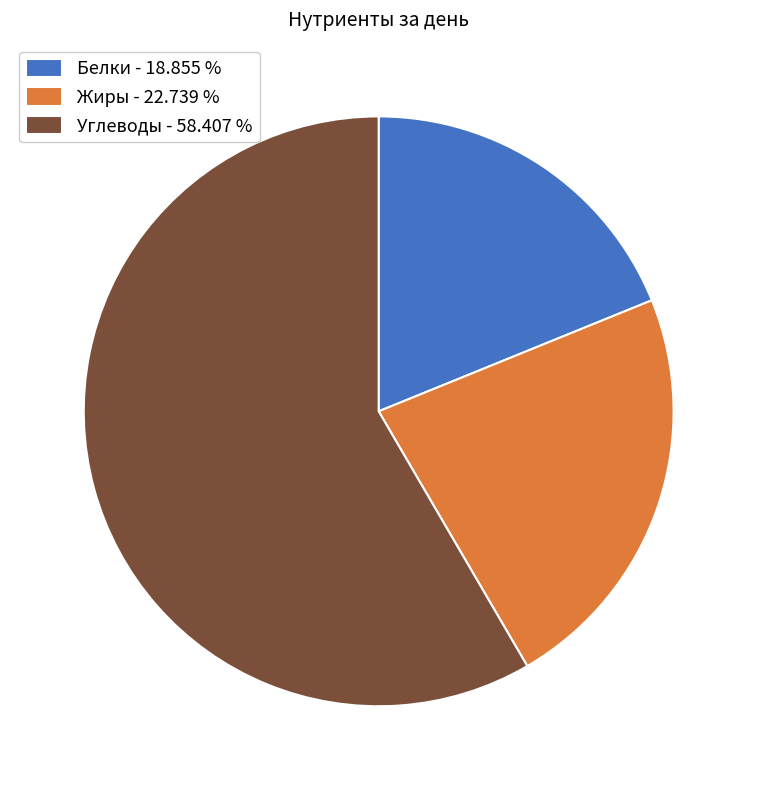

Which slice is the smallest?

Белки - 18.855 %